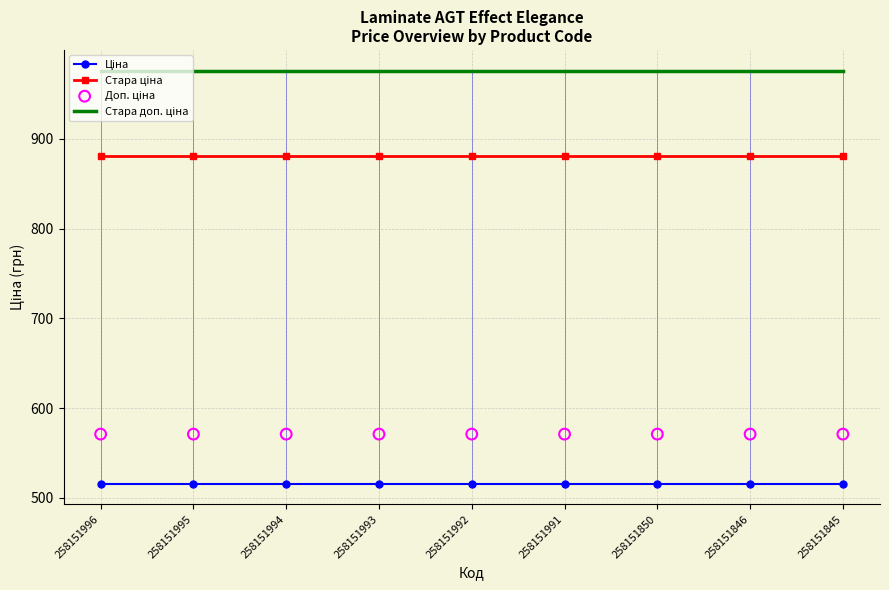

What are all the series names shown in the legend?

Ціна, Стара ціна, Стара доп. ціна, Доп. ціна